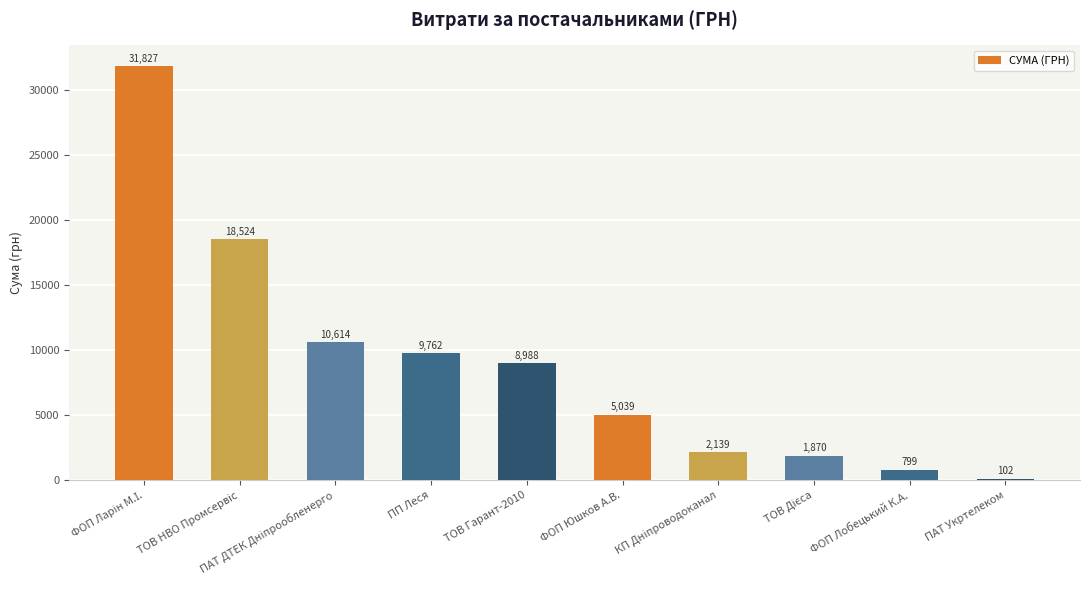

What is the average value?

8966.4